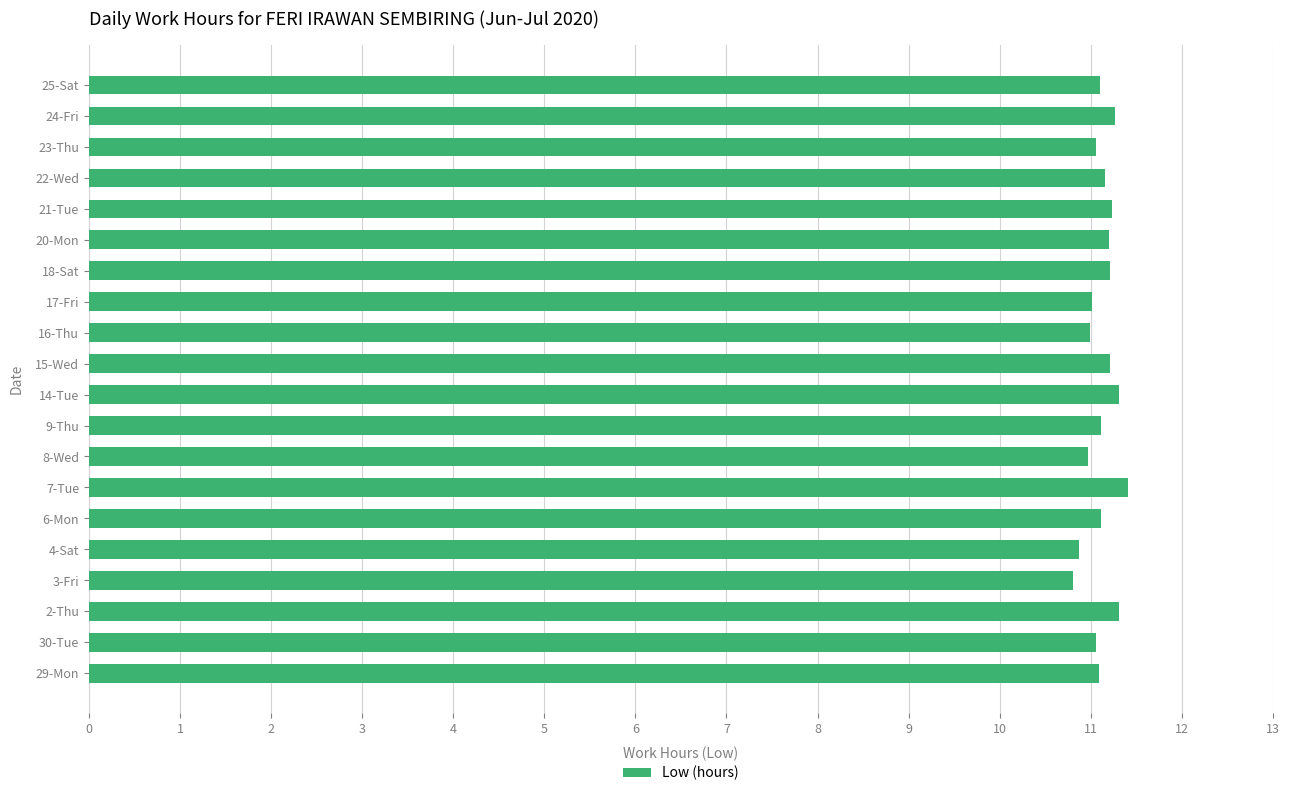

What is the greatest value displayed?

11.4